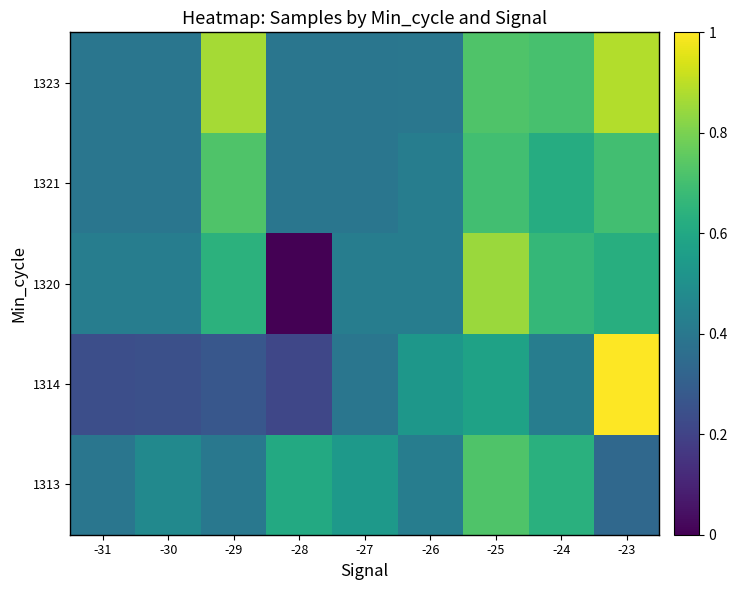

List the series in order of their peak value, lowest first.

1313, 1321, 1320, 1323, 1314